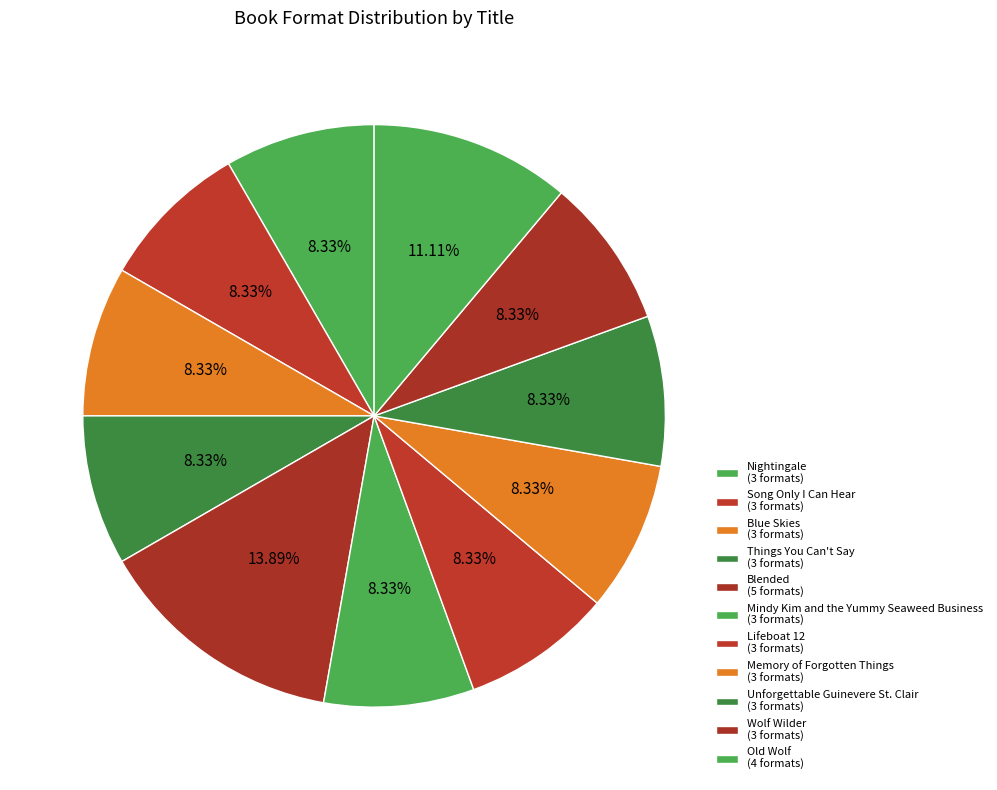

How many slices are in this pie chart?

11